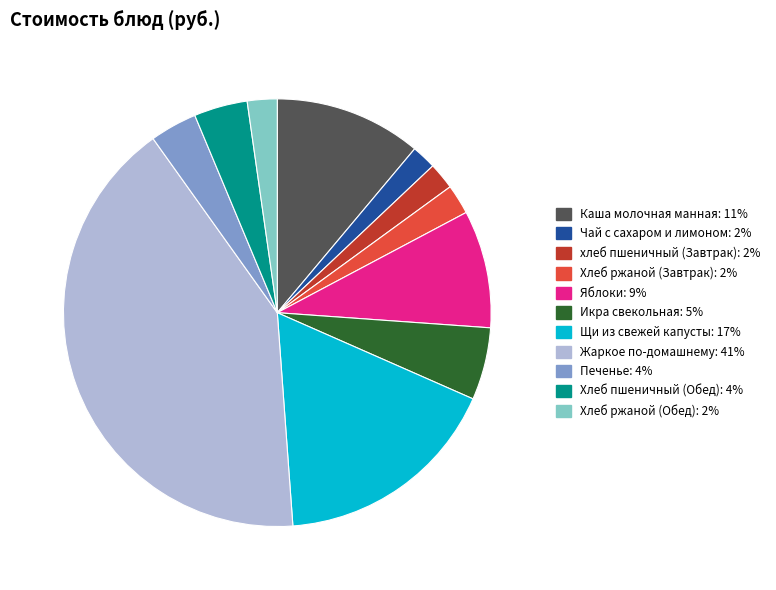

Between Чай с сахаром и лимоном and Яблоки, which is larger?

Яблоки